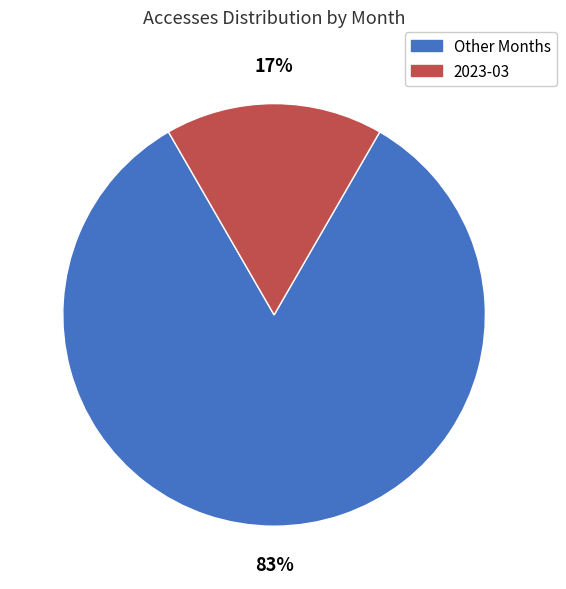

To the nearest percent, what is the average slice percentage?

50%